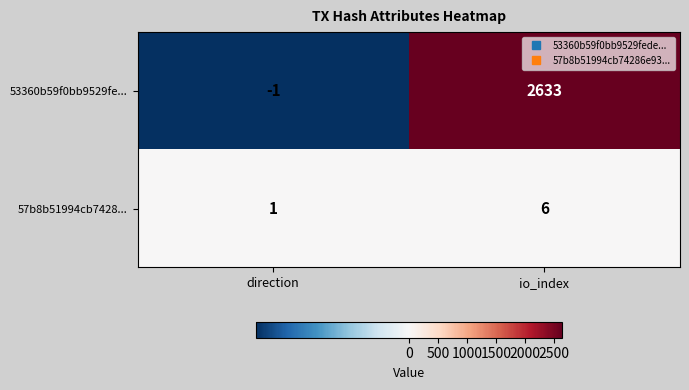

At how many categories does at least one series exceed 1465?

1